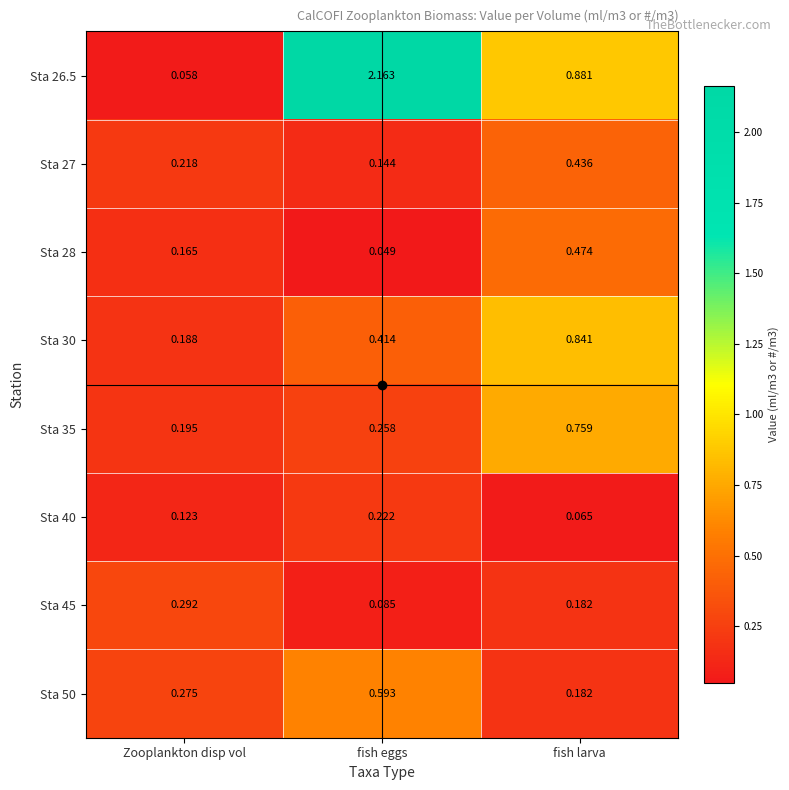

At which label is Sta 45 closest to 0?

fish eggs